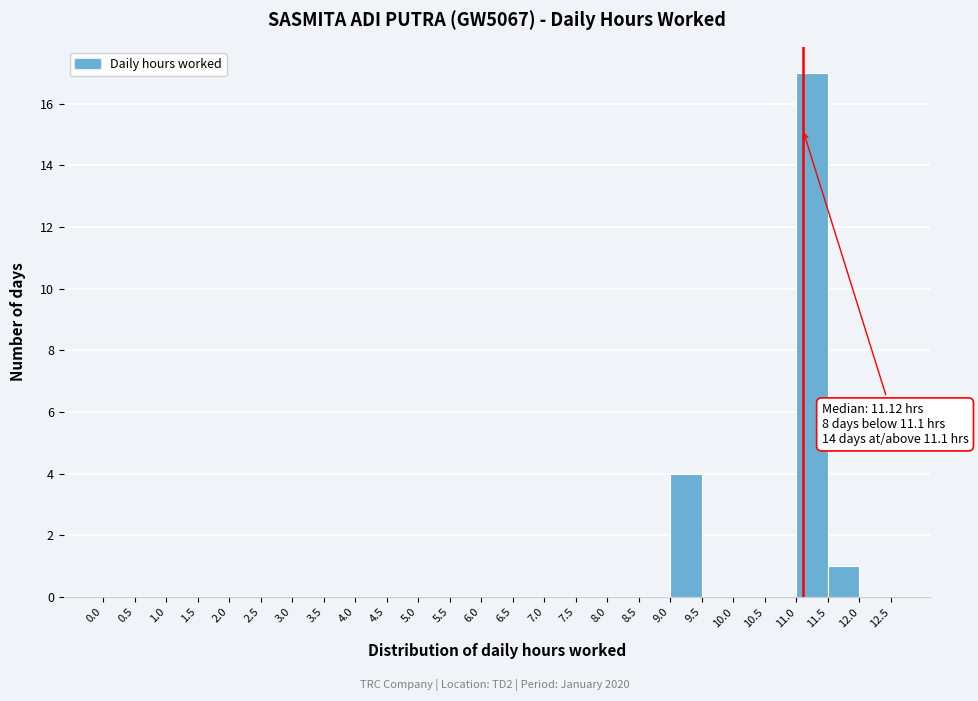

Over which range of the x-axis is the bar tallest?

11.0 to 11.5